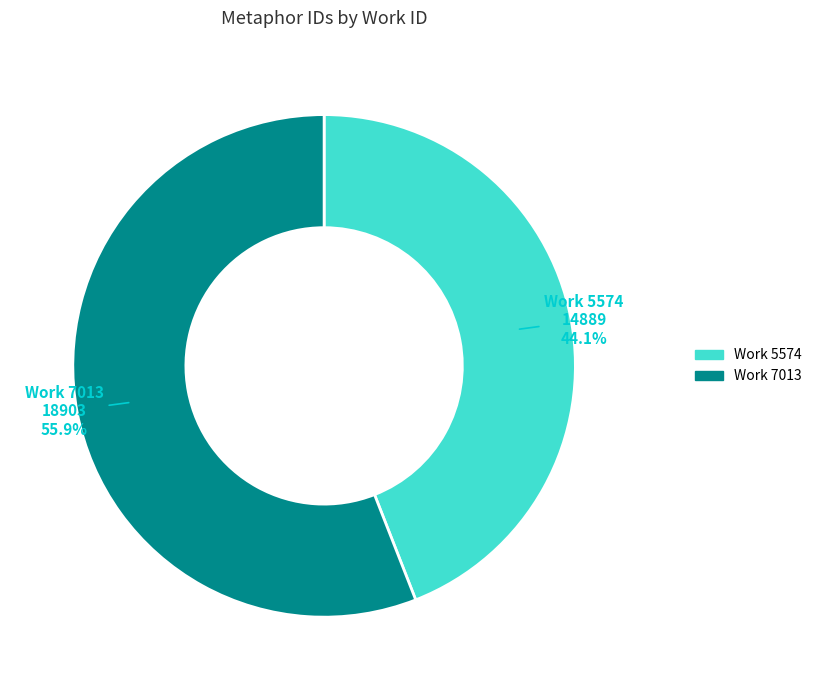

Does any single category account for the majority?

Yes